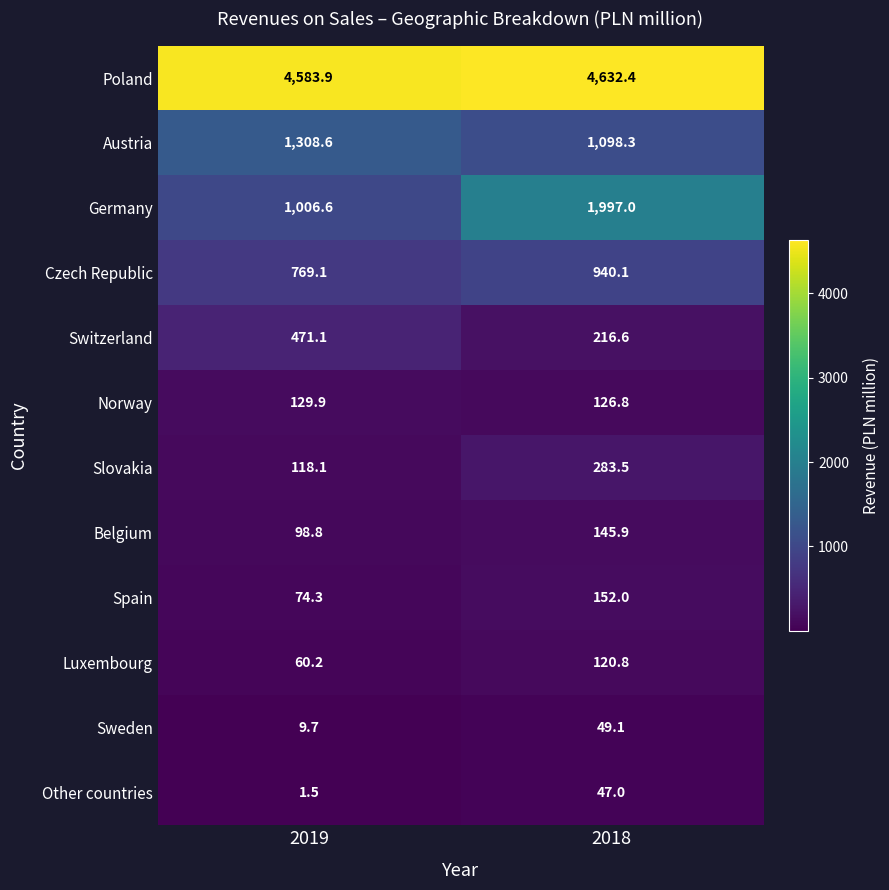

Which label corresponds to the largest value in the chart?

2018